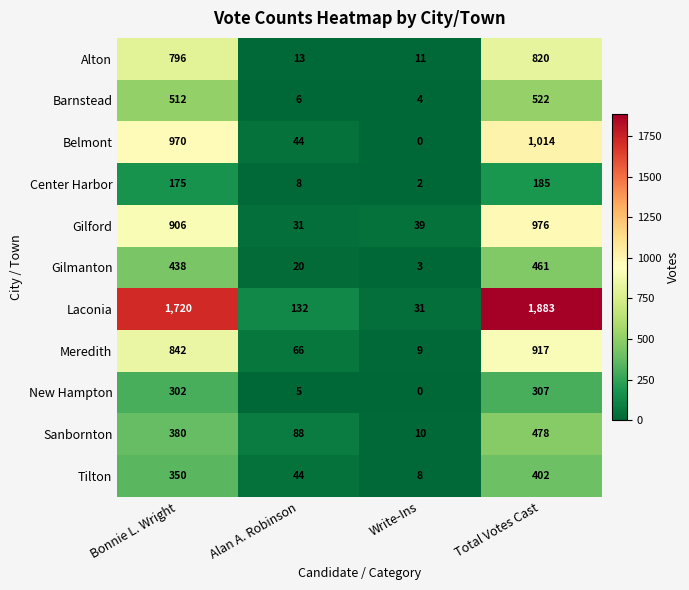

The Alton series shows 11 at Write-Ins. True or false?

True